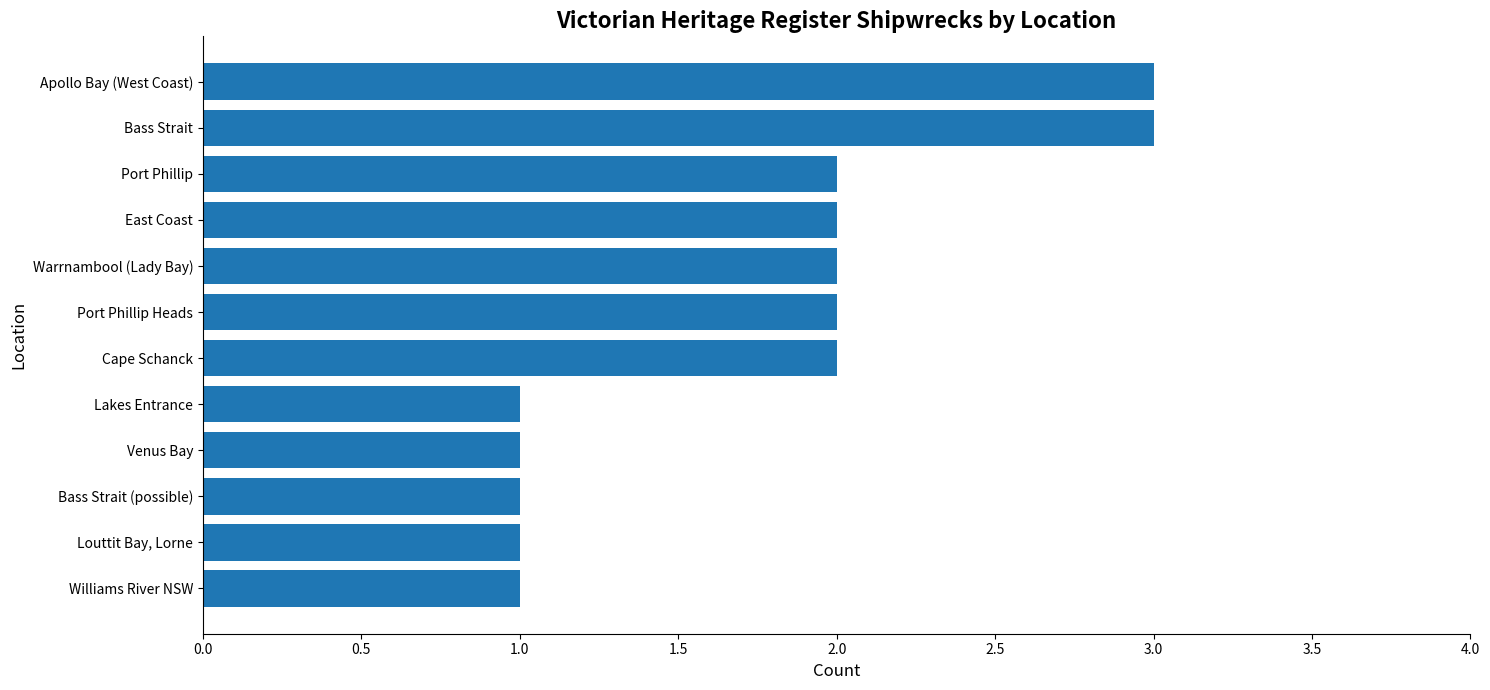

What is the difference between the maximum and minimum values?

2